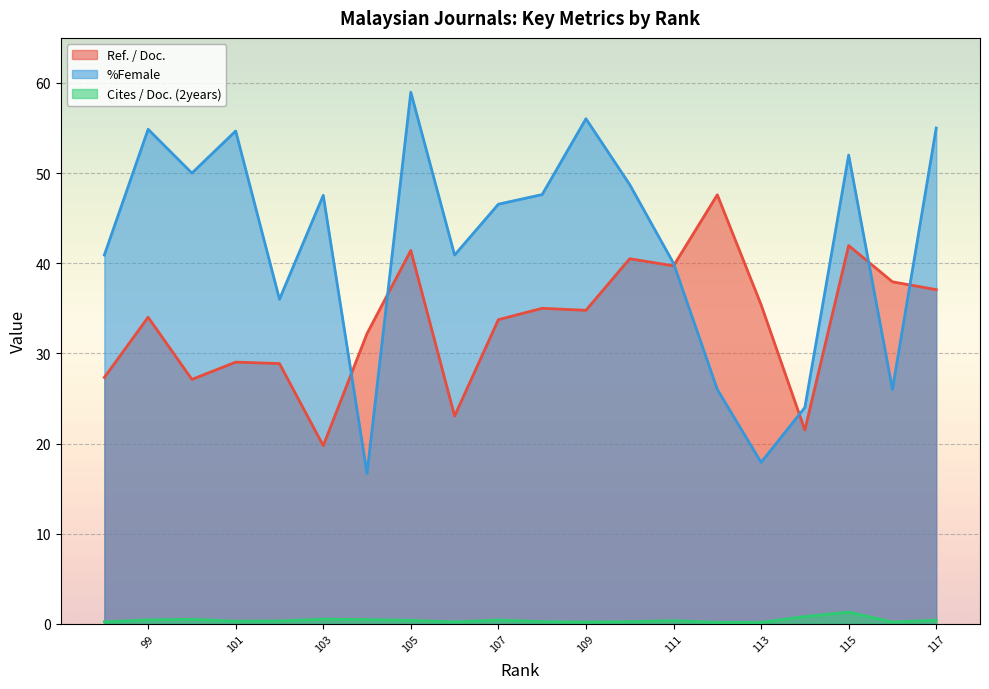

What is the total value across all series at 101?

84.0